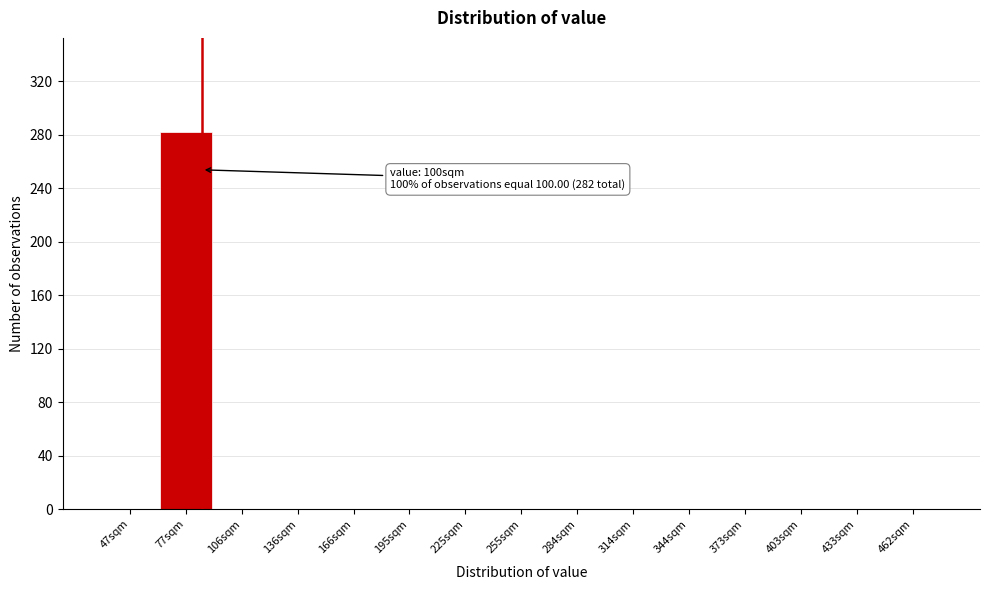

Reading left to right, transcribe all the data shown in this chart.

47sqm=0	77sqm=282	106sqm=0	136sqm=0	166sqm=0	195sqm=0	225sqm=0	255sqm=0	284sqm=0	314sqm=0	344sqm=0	373sqm=0	403sqm=0	433sqm=0	462sqm=0